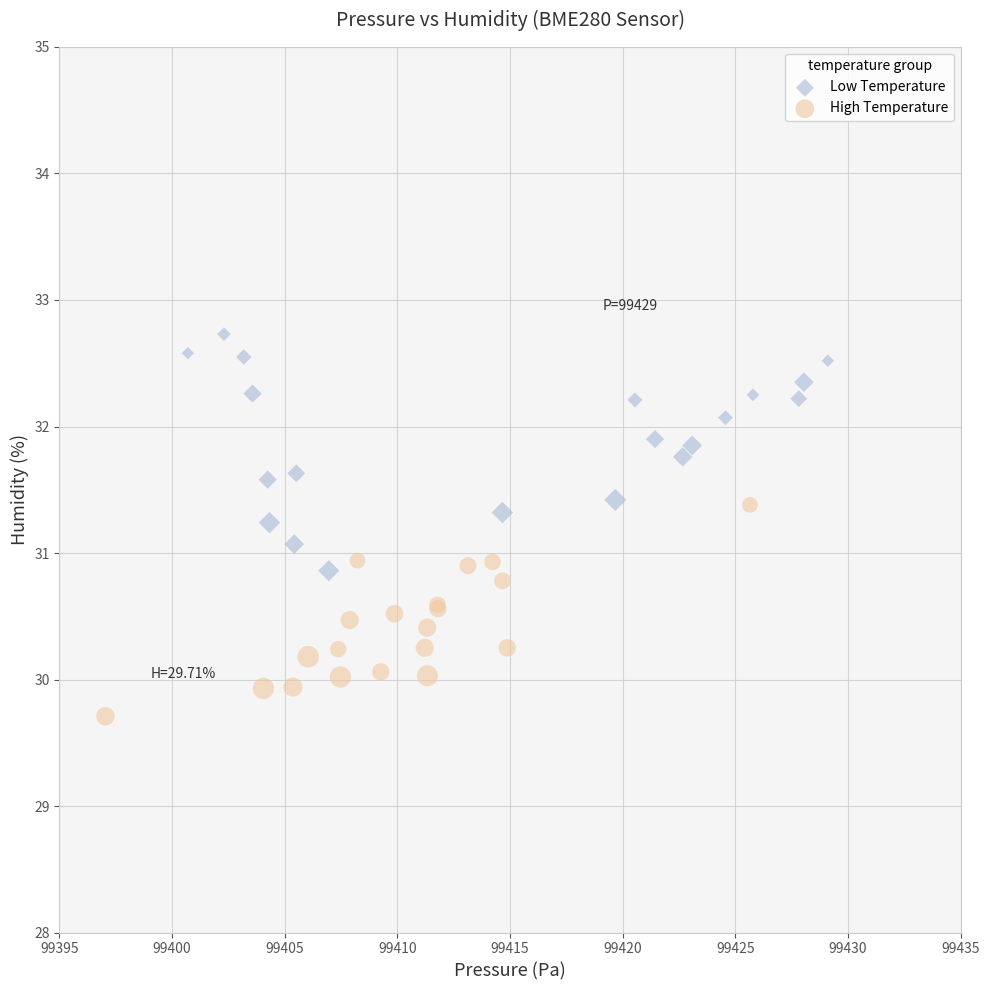

What are all the series names shown in the legend?

Low Temperature, High Temperature